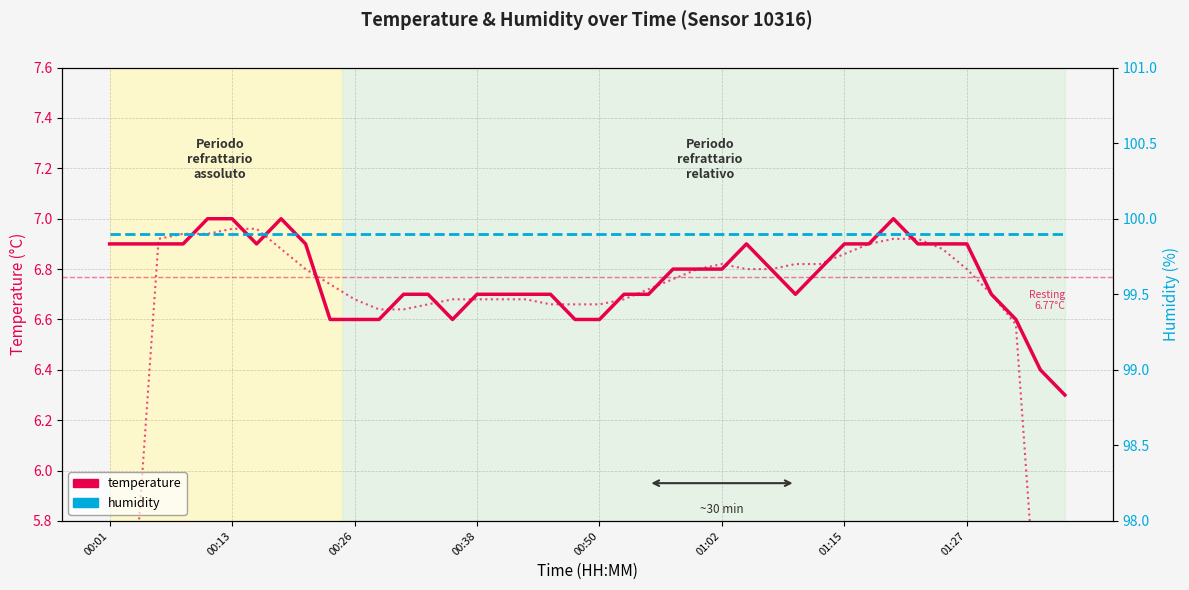

Which series has the largest range (max minus min)?

temperature_envelope